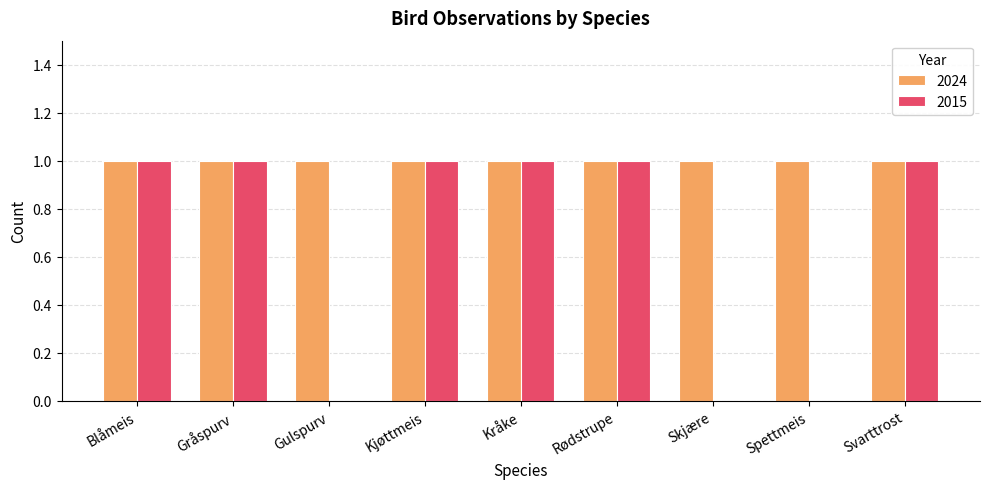

Reading left to right, what are all the values shown in this chart?

2024: Blåmeis=1	Gråspurv=1	Gulspurv=1	Kjøttmeis=1	Kråke=1	Rødstrupe=1	Skjære=1	Spettmeis=1	Svarttrost=1
2015: Blåmeis=1	Gråspurv=1	Gulspurv=0	Kjøttmeis=1	Kråke=1	Rødstrupe=1	Skjære=0	Spettmeis=0	Svarttrost=1